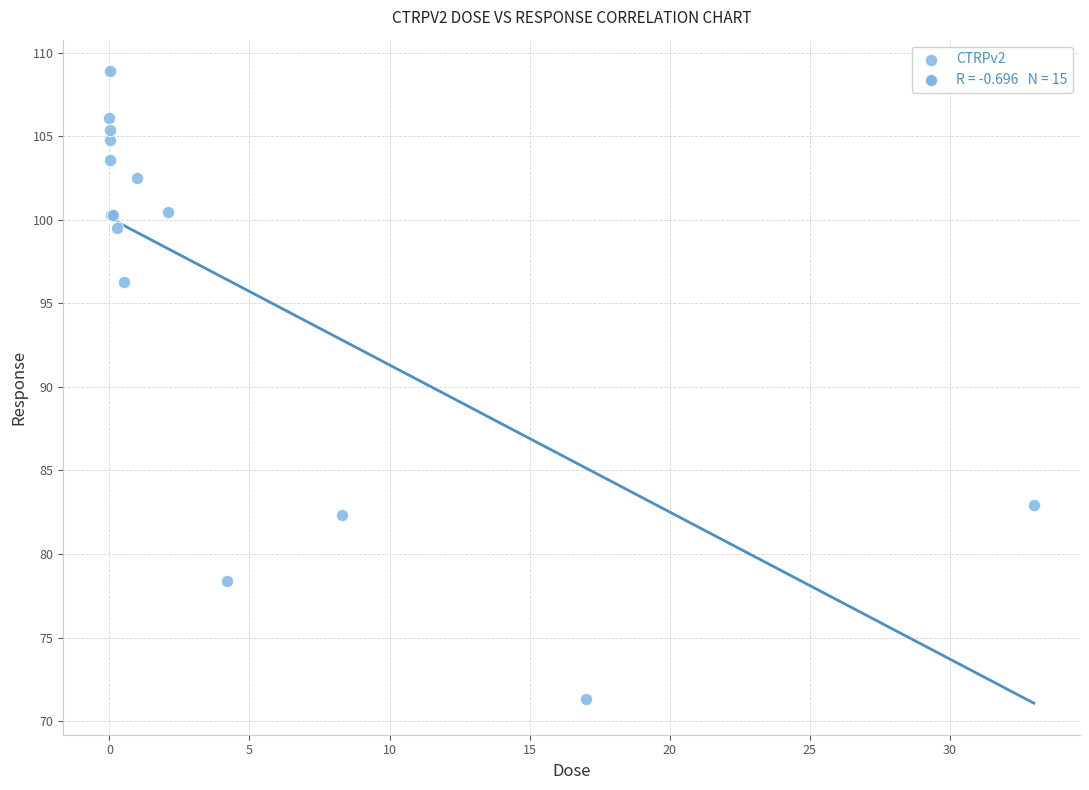

What Y value in the scatter plot is closest to 90?

96.3